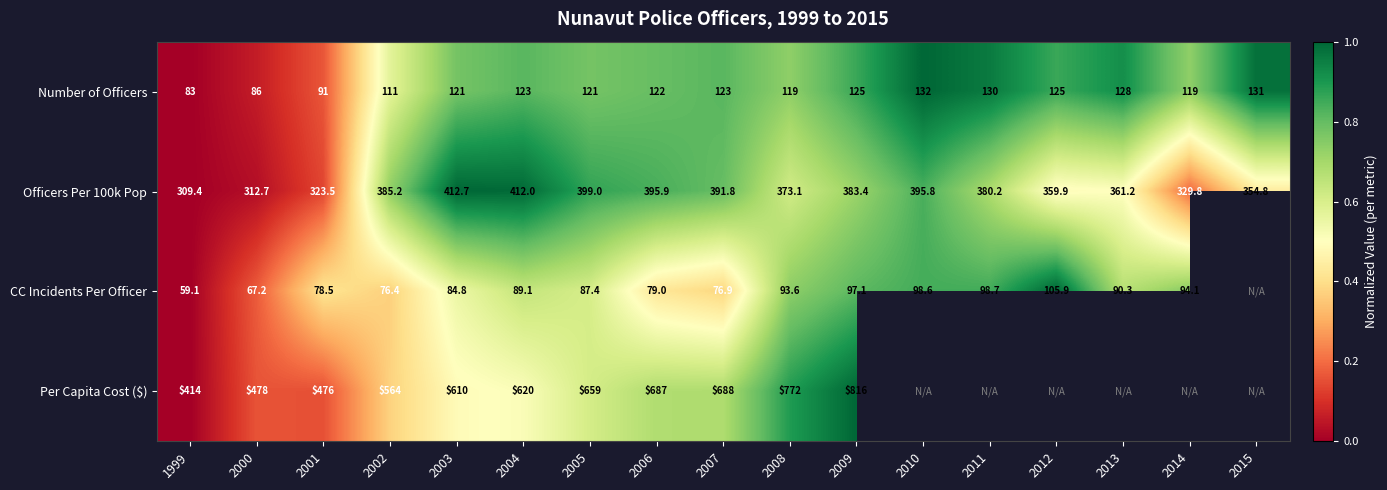

Is it true that Officers Per 100k Pop equals 412.7 at 2003?

True